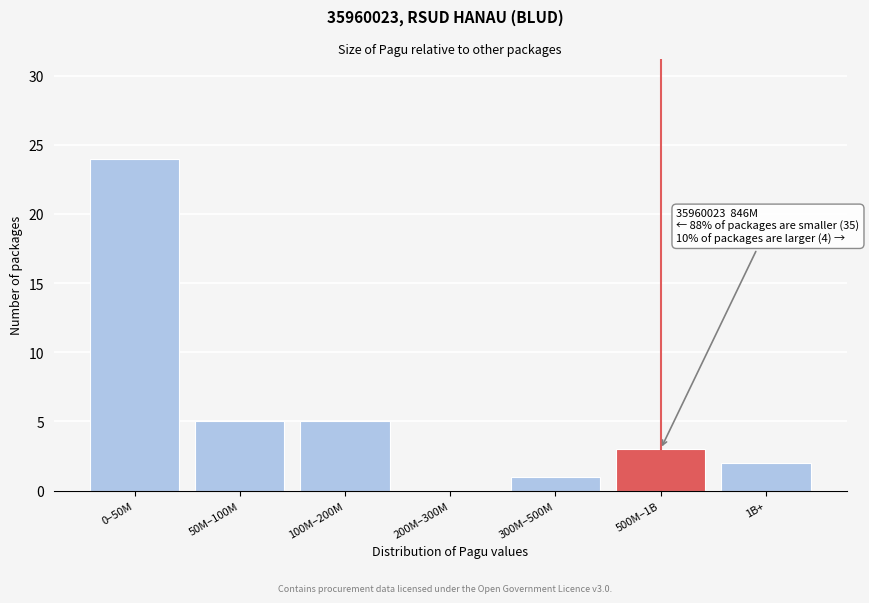

Reading left to right, transcribe all the data shown in this chart.

0–50M=24	50M–100M=5	100M–200M=5	200M–300M=0	300M–500M=1	500M–1B=3	1B+=2